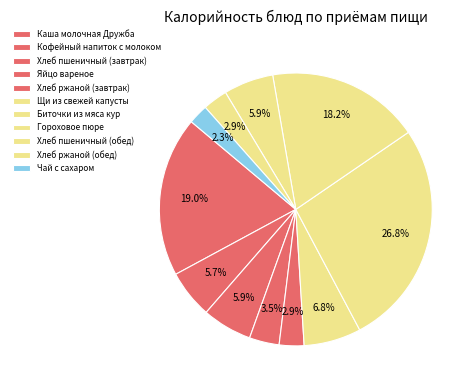

Does Хлеб ржаной (завтрак) represent more than half of the total?

No